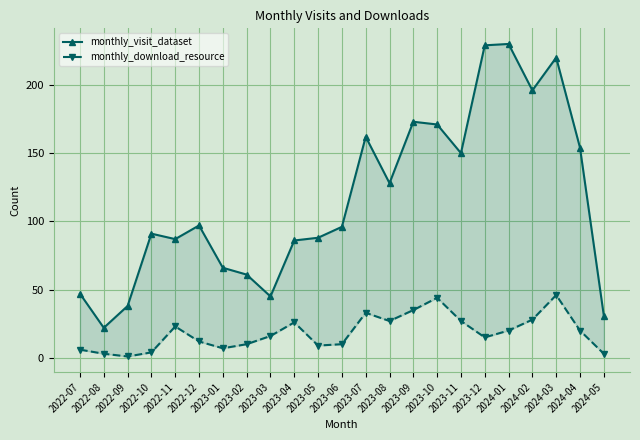

What is the difference between the maximum and minimum values in the monthly_download_resource series?

45